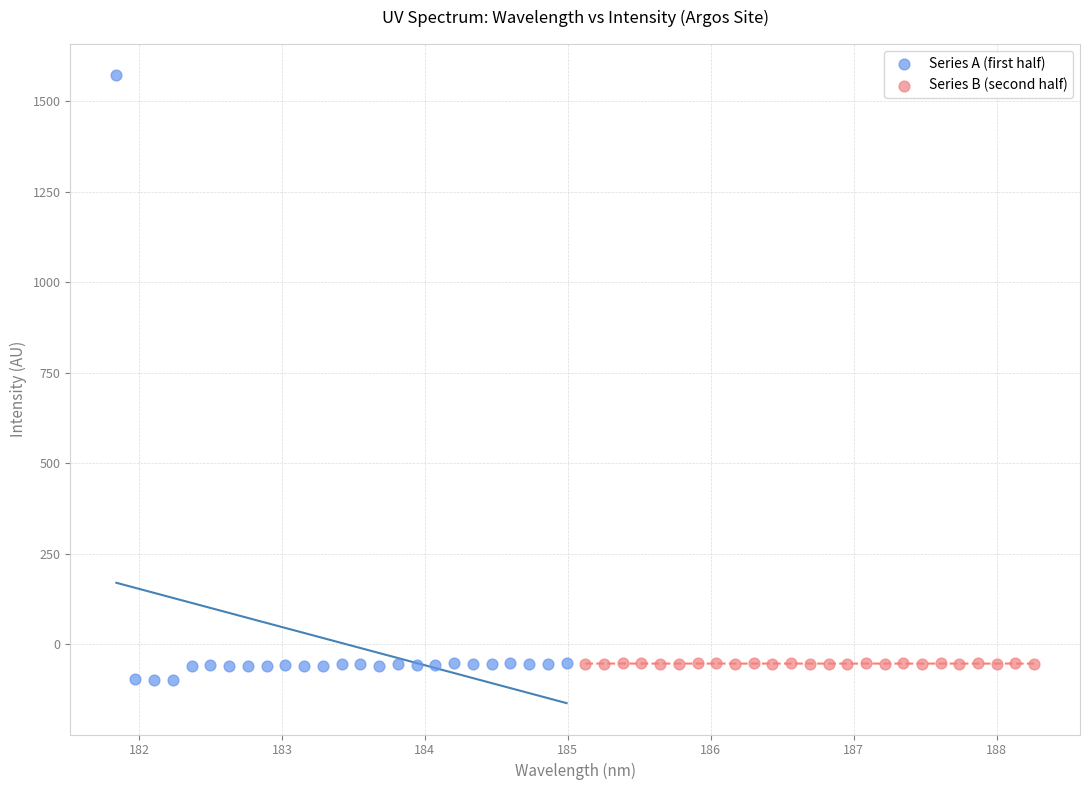

Which series reaches the maximum Y coordinate?

Series A (first half)